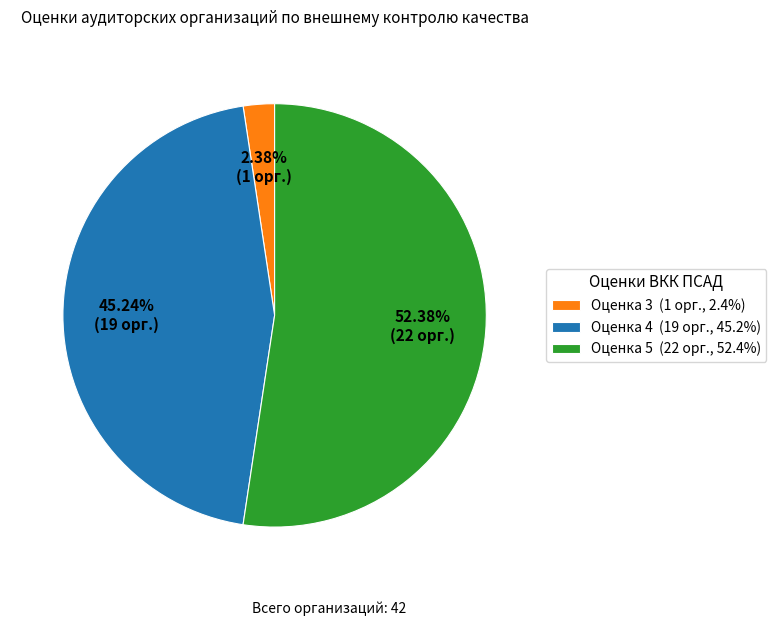

To the nearest percent, what is the difference between the Оценка 4 and Оценка 3 slice percentages?

43%